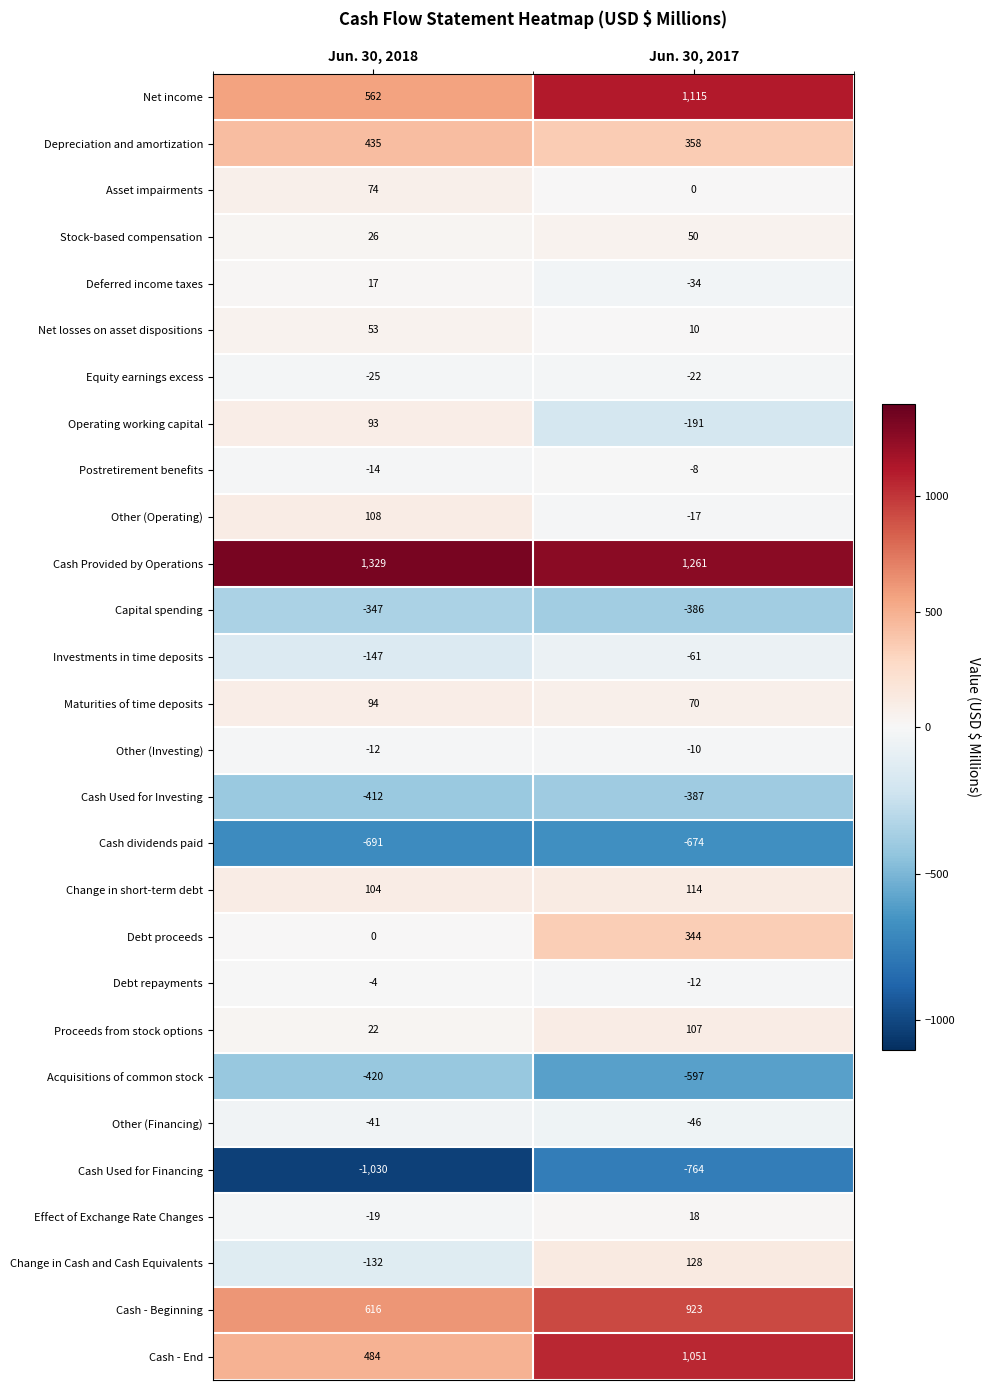

What is the maximum value for Stock-based compensation?

50